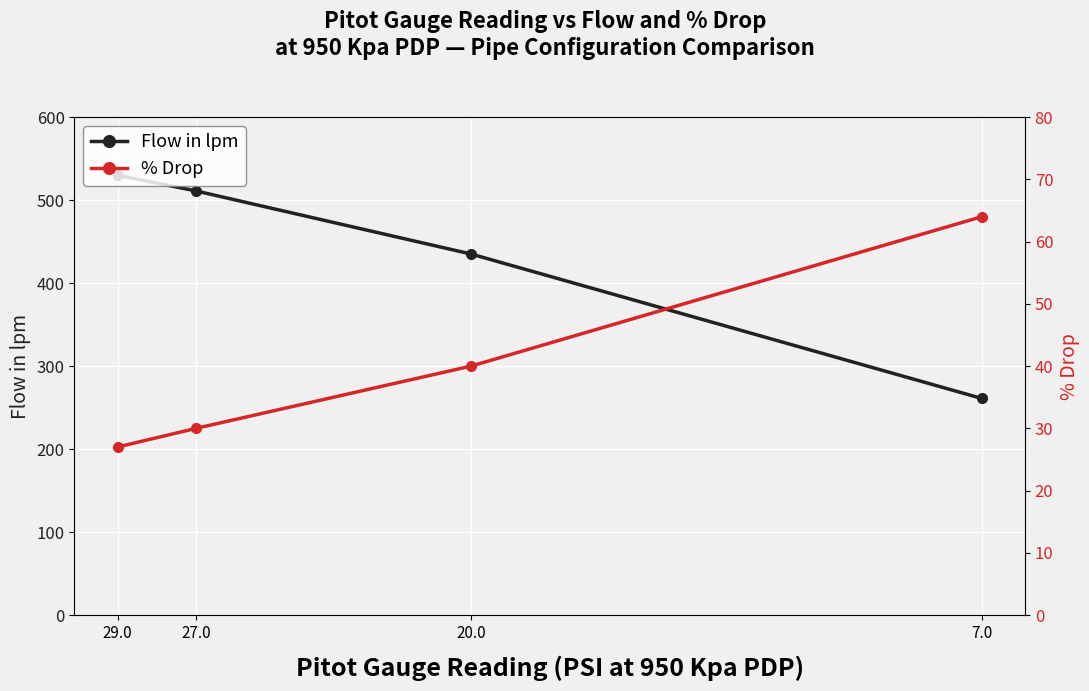

The value of Flow in lpm at 20.0 is 435. True or false?

True